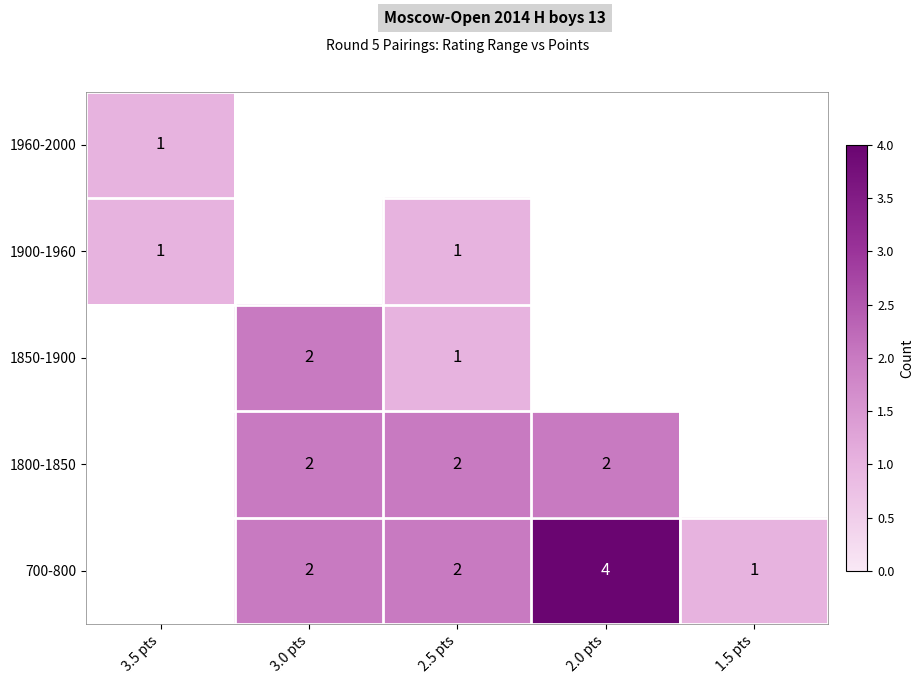

True or false: 1800-1850 has a value of 3 at 3.0 pts.

False